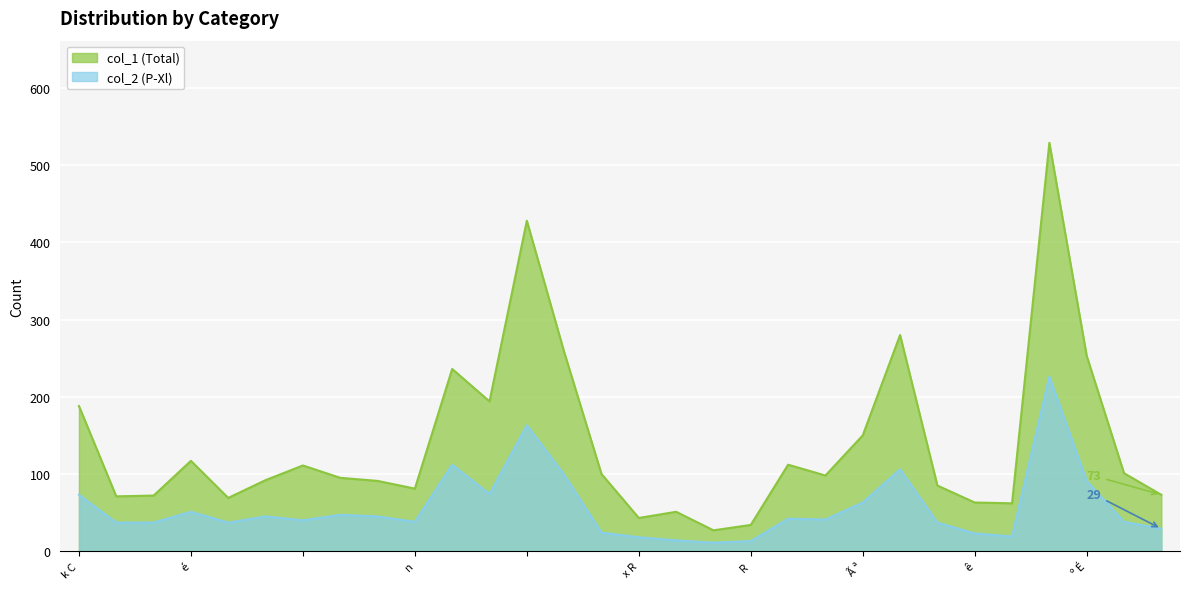

The value of col_1 (Total) at k C is 188. True or false?

True